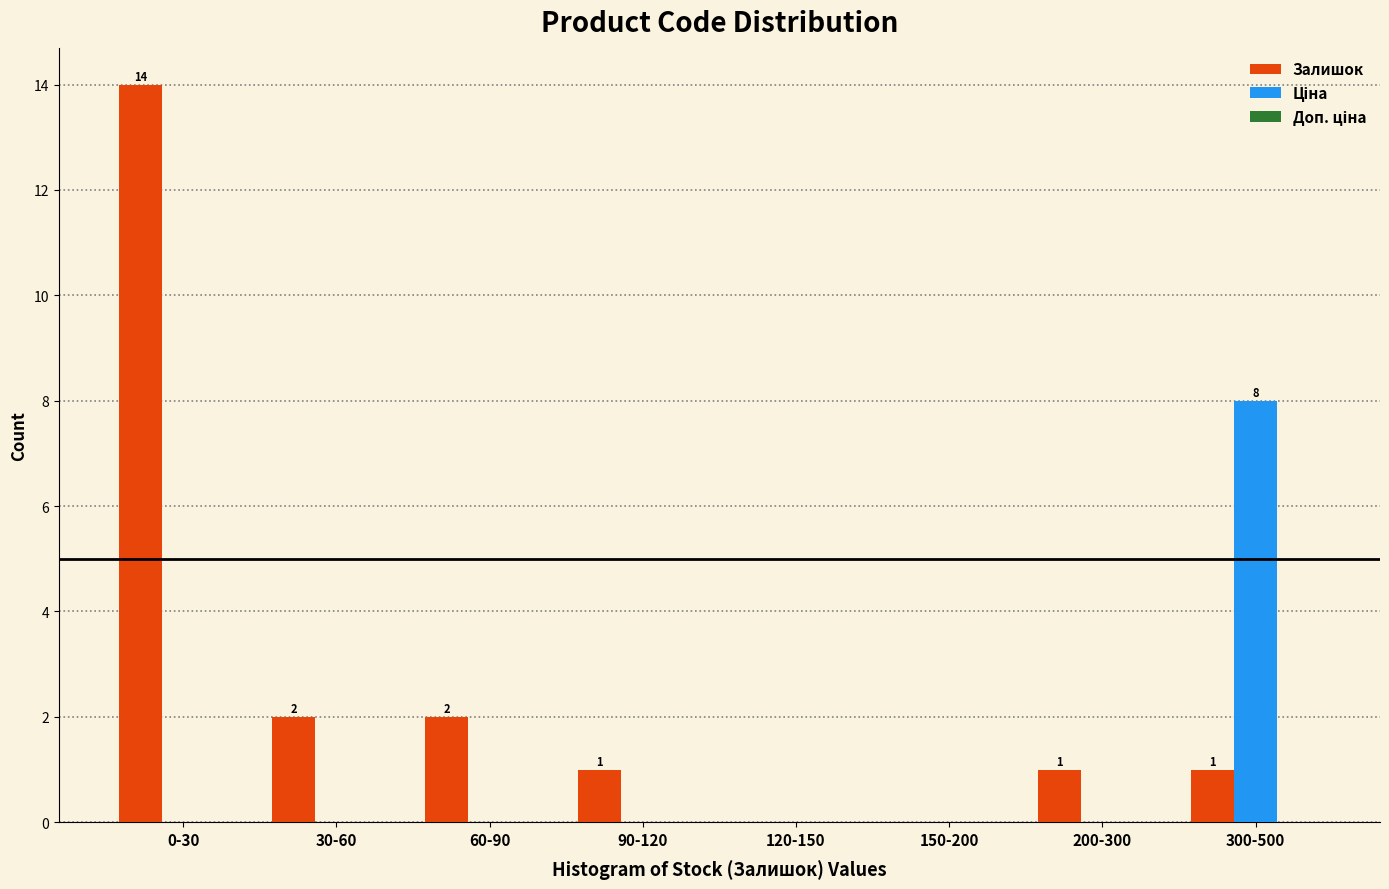

At which category is the sum across all series the highest?

0-30